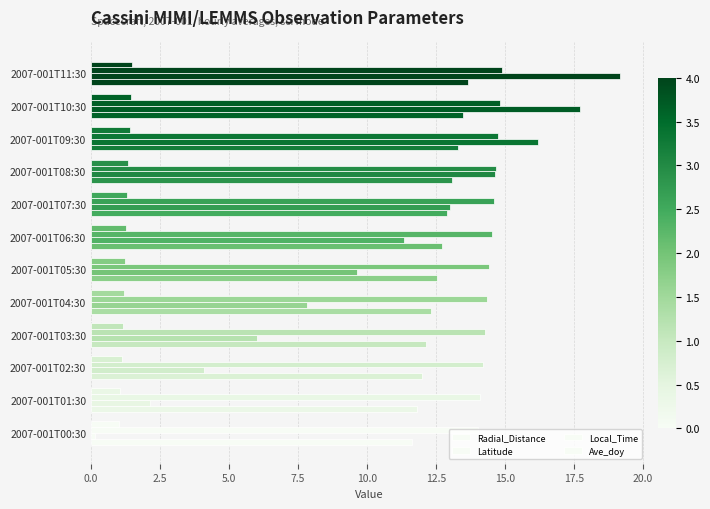

How many values in the Latitude series exceed 11?

6